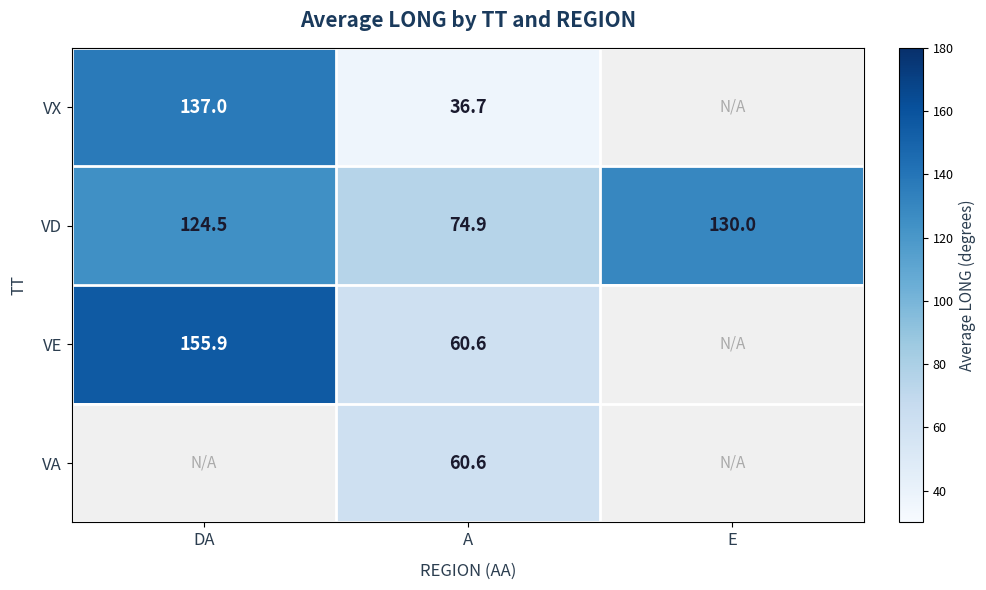

At how many categories does at least one series exceed 61?

3